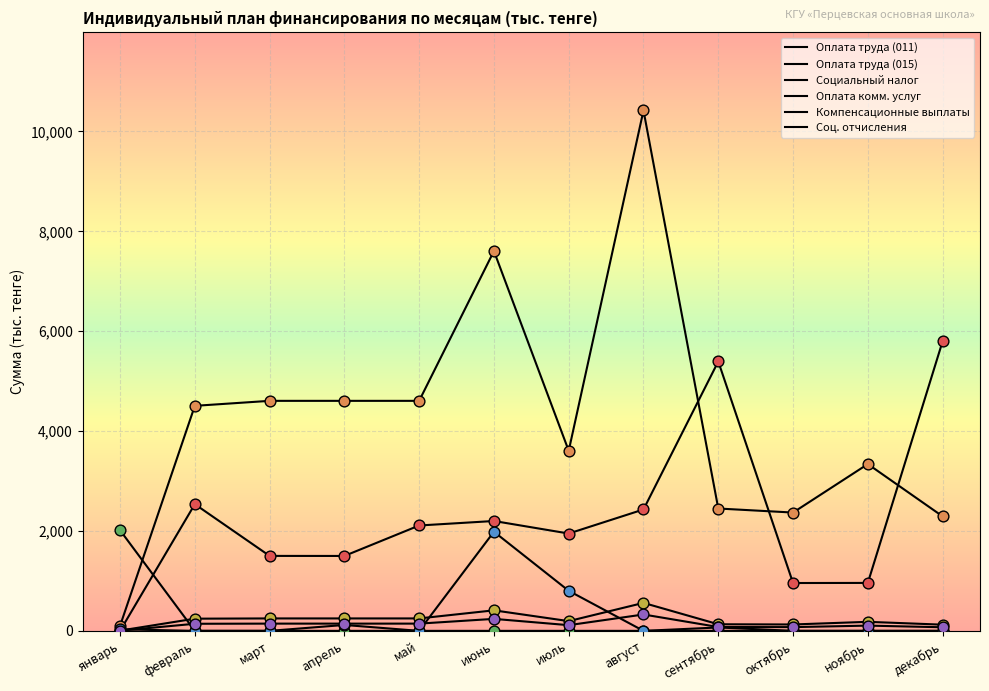

Does the chart have visible grid lines?

Yes